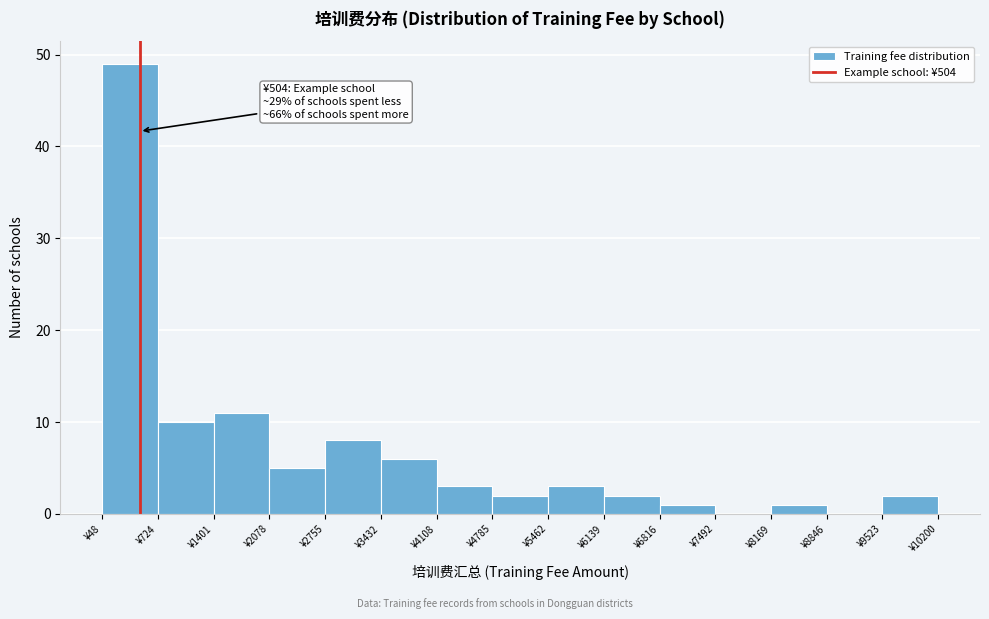

Over which range of the x-axis is the bar tallest?

0 to 700